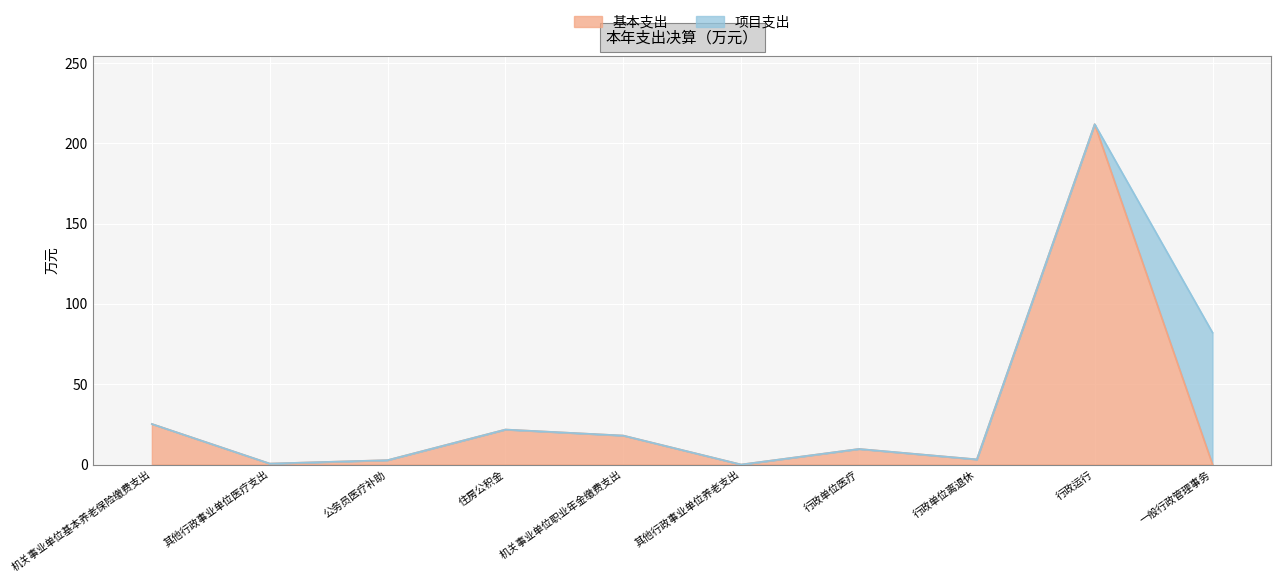

Which has a higher value, 公务员医疗补助 or 行政单位医疗?

行政单位医疗